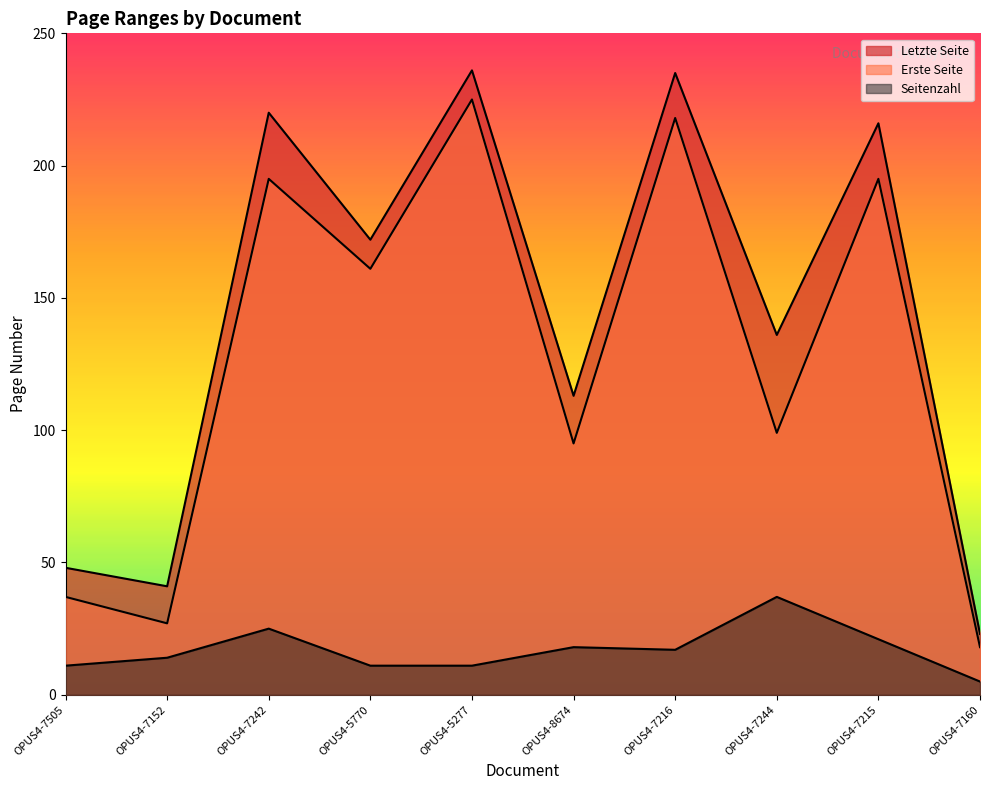

True or false: Letzte Seite and Erste Seite cross at least once.

False